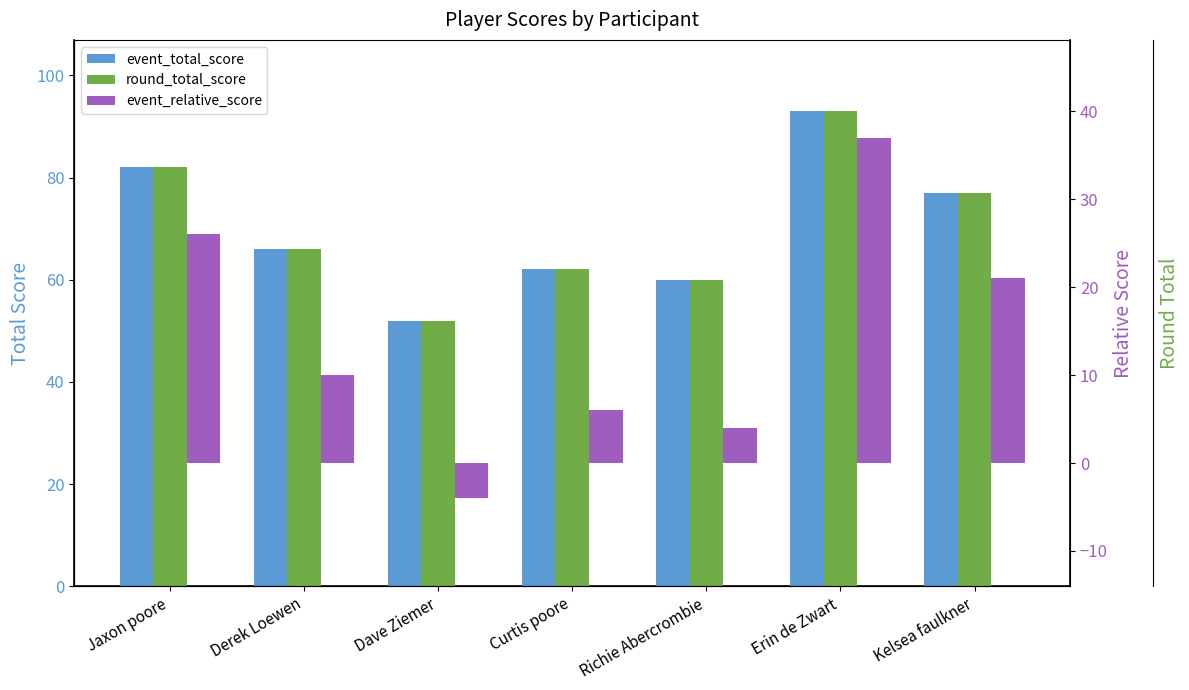

What is the difference between the round_total_score values at Richie Abercrombie and Kelsea faulkner?

17